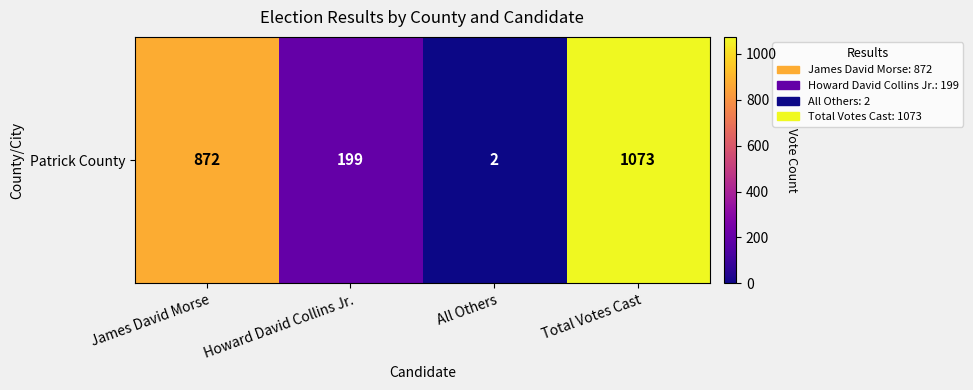

Approximately how many times larger is the value at Total Votes Cast compared to Howard David Collins Jr.?

5.4